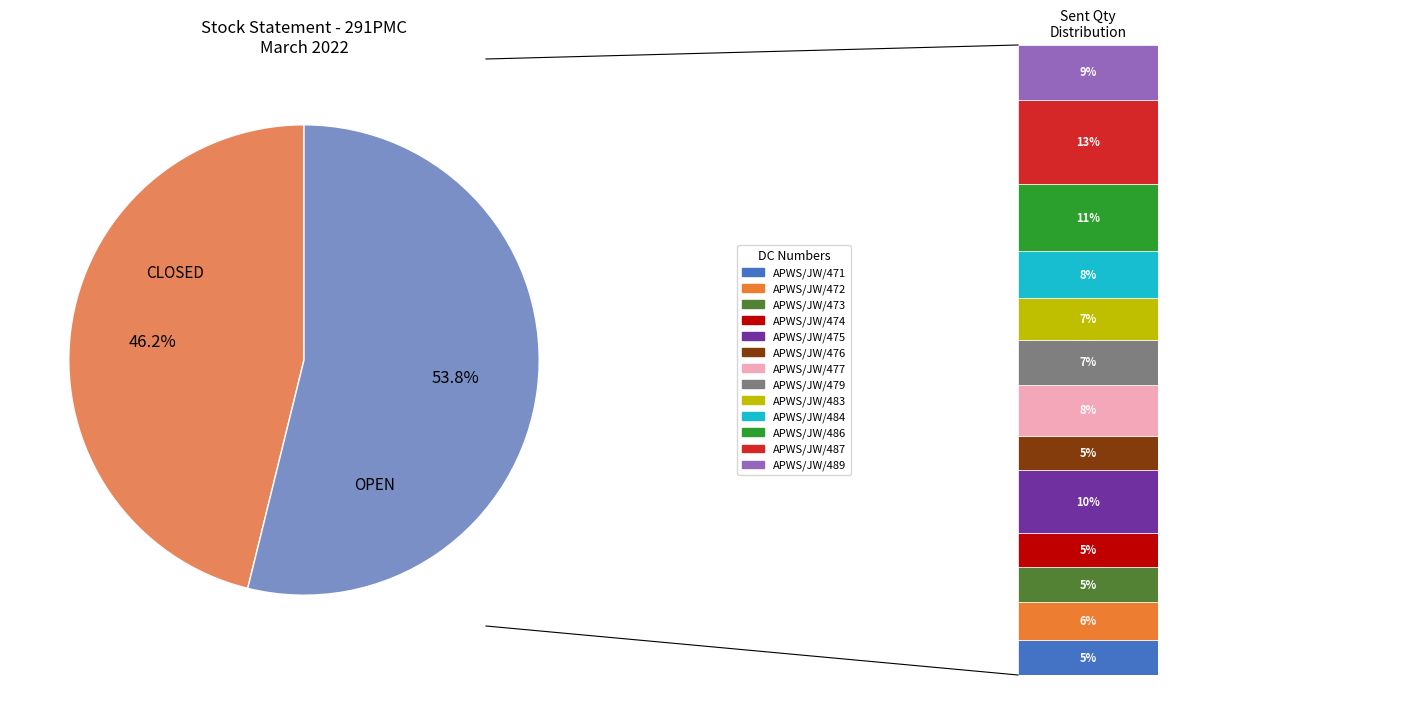

Does any single category account for the majority?

Yes